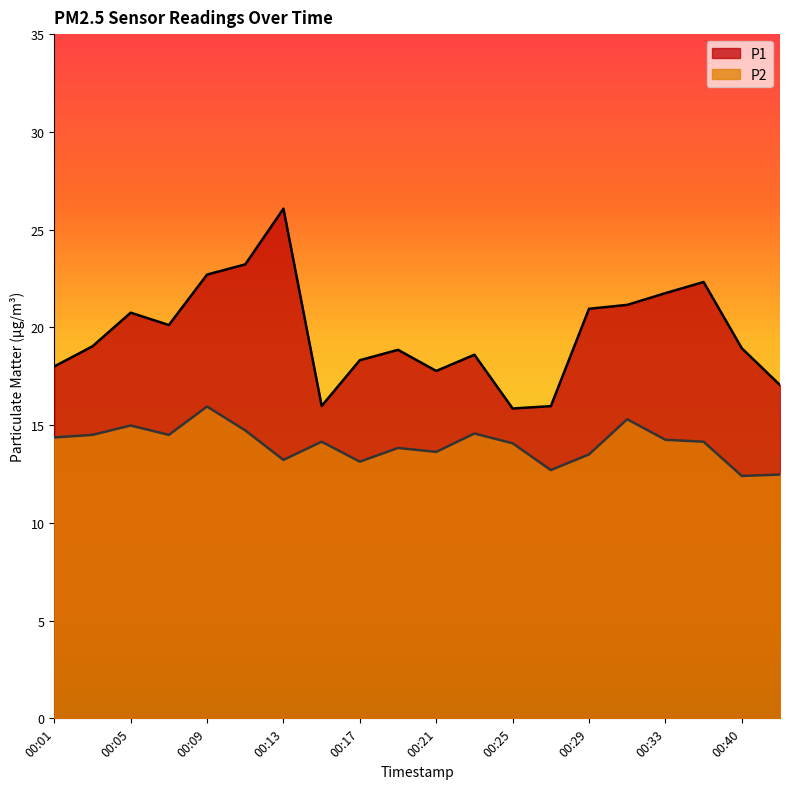

Which series has the largest total across all categories?

P1